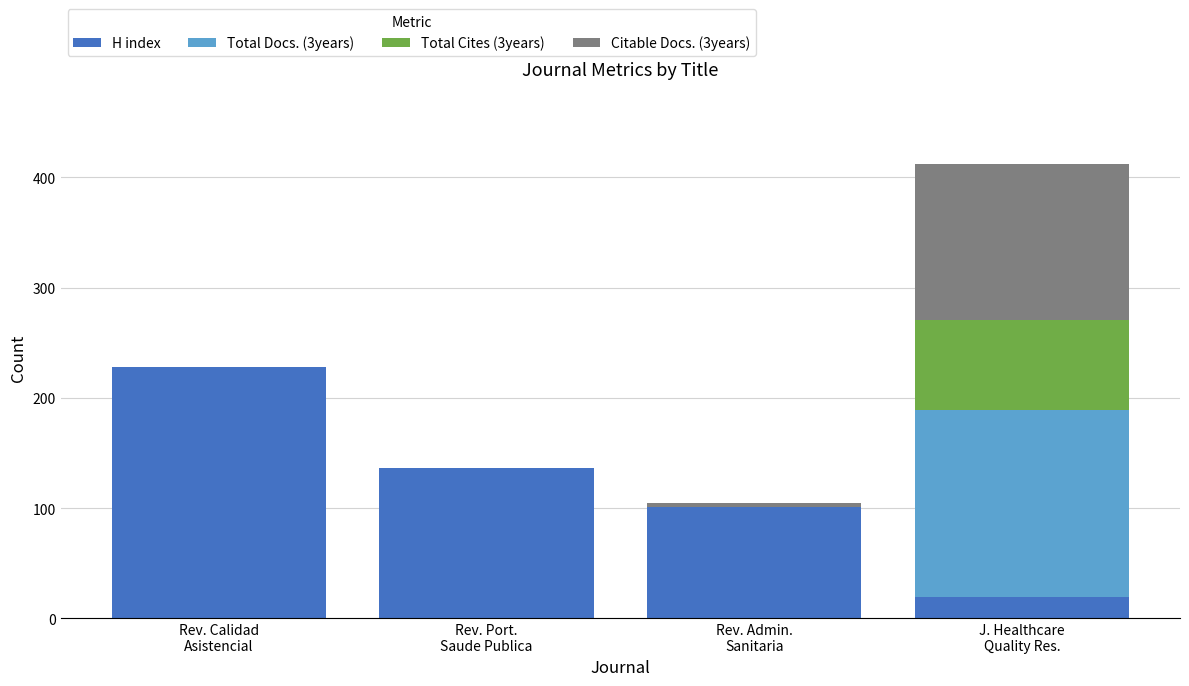

What is the maximum value for H index?

228